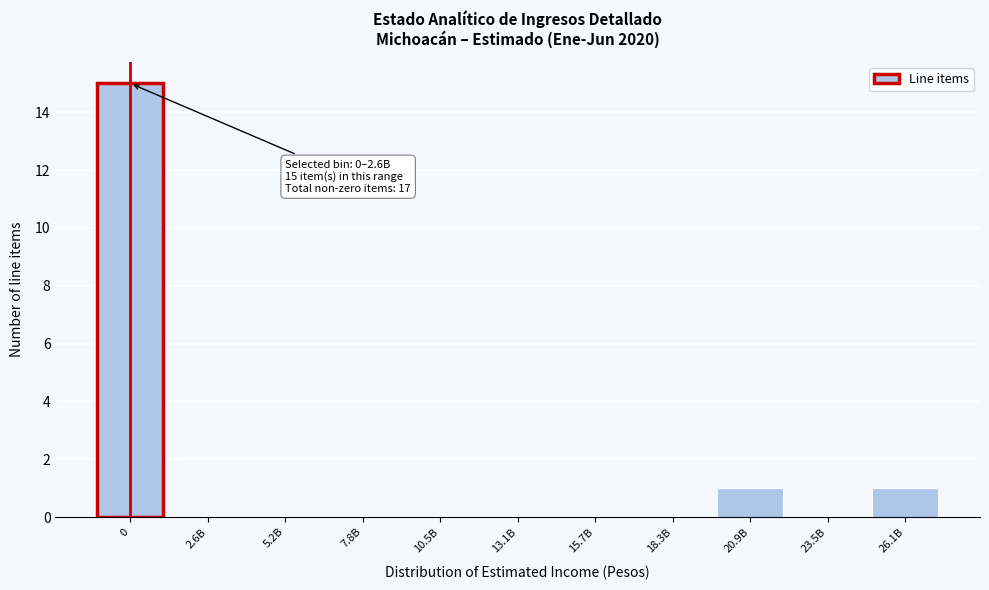

Reading left to right, list all the values displayed in this chart.

0=15	2.6B=0	5.2B=0	7.8B=0	10.5B=0	13.1B=0	15.7B=0	18.3B=0	20.9B=1	23.5B=0	26.1B=1